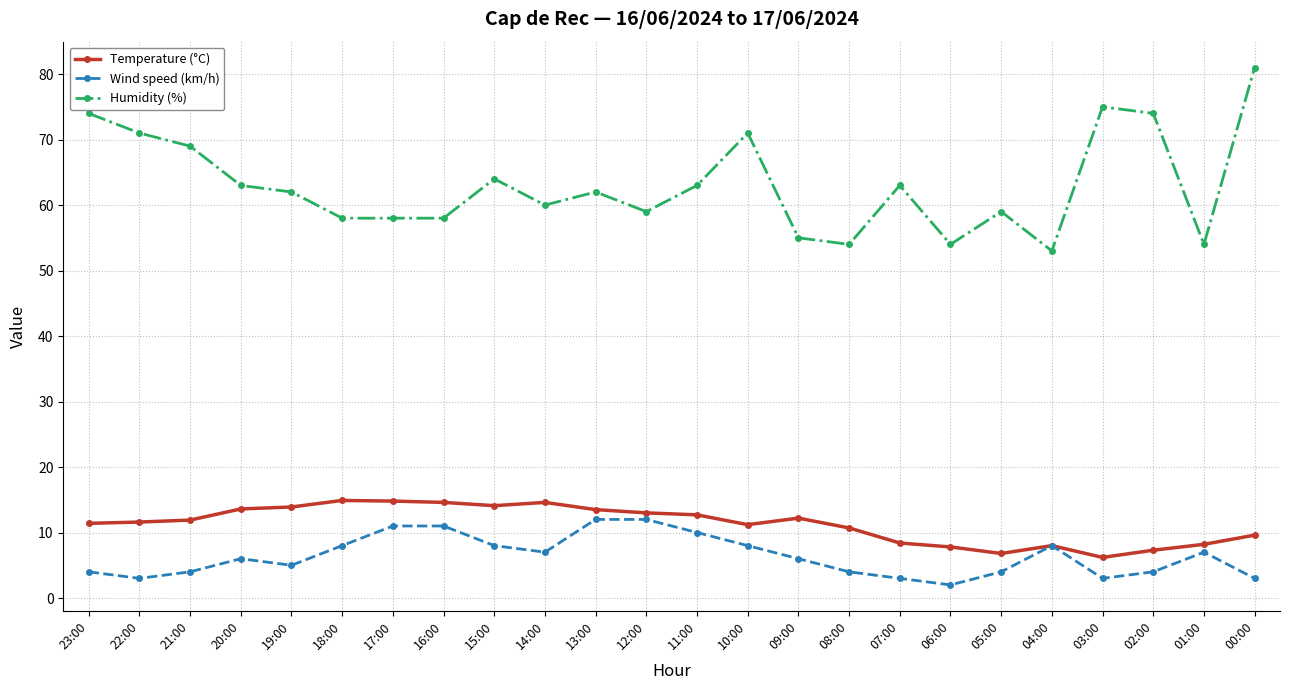

At 14:00, list the series in order from smallest to largest.

Wind speed (km/h), Temperature (°C), Humidity (%)